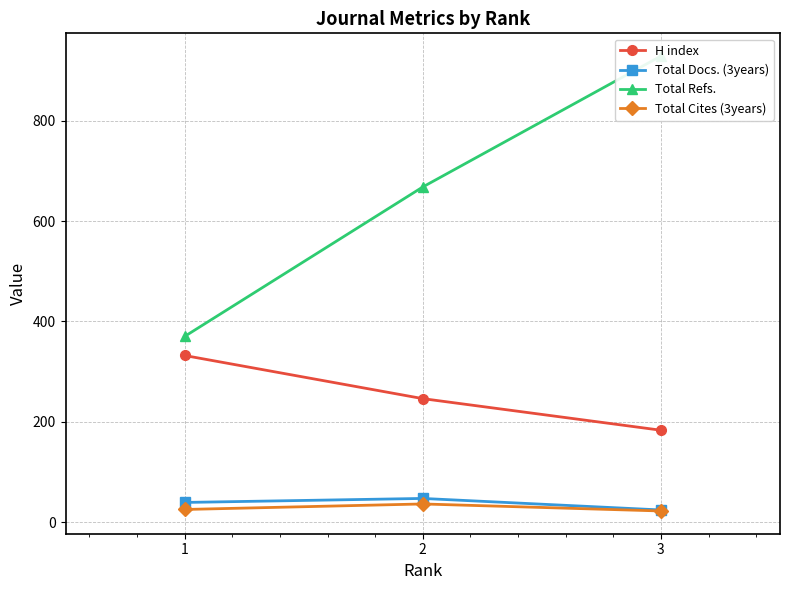

Reading left to right, extract all data points from this chart.

H index: 1=332	2=246	3=183
Total Docs. (3years): 1=39	2=47	3=24
Total Refs.: 1=370	2=668	3=929
Total Cites (3years): 1=25	2=36	3=22